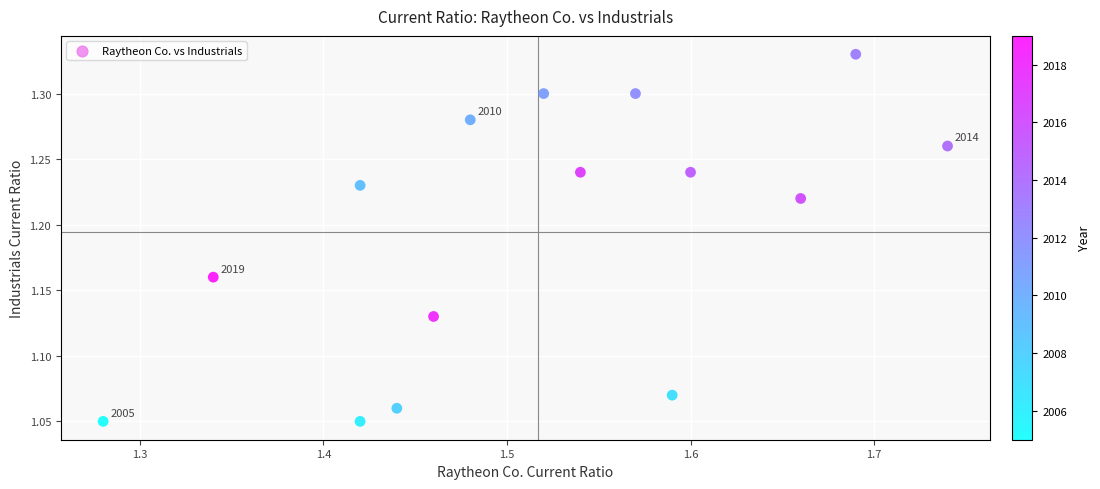

What is the range of Y values (max minus min)?

0.3